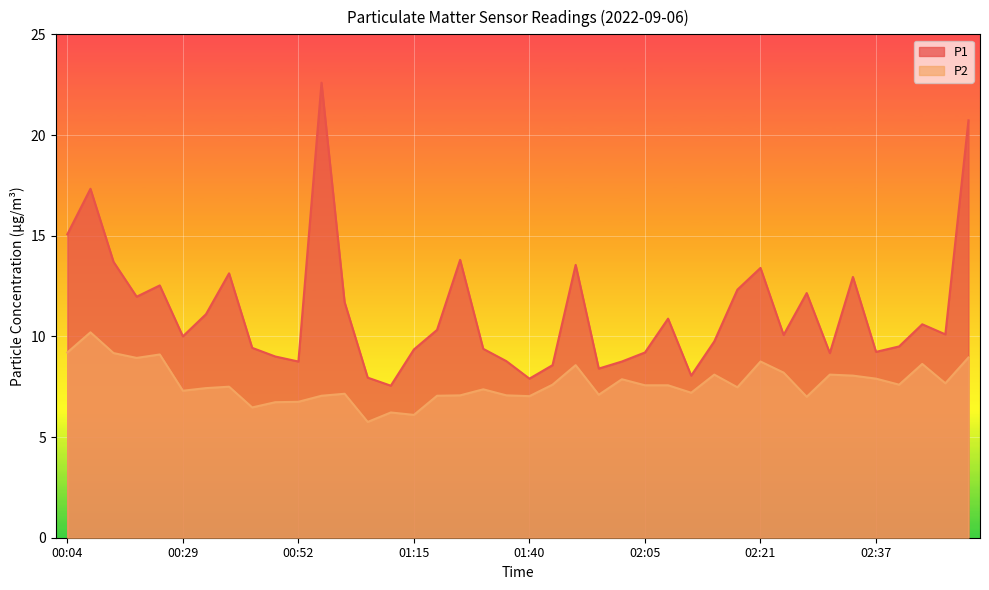

Which category has the highest value in the P1 series?

00:54